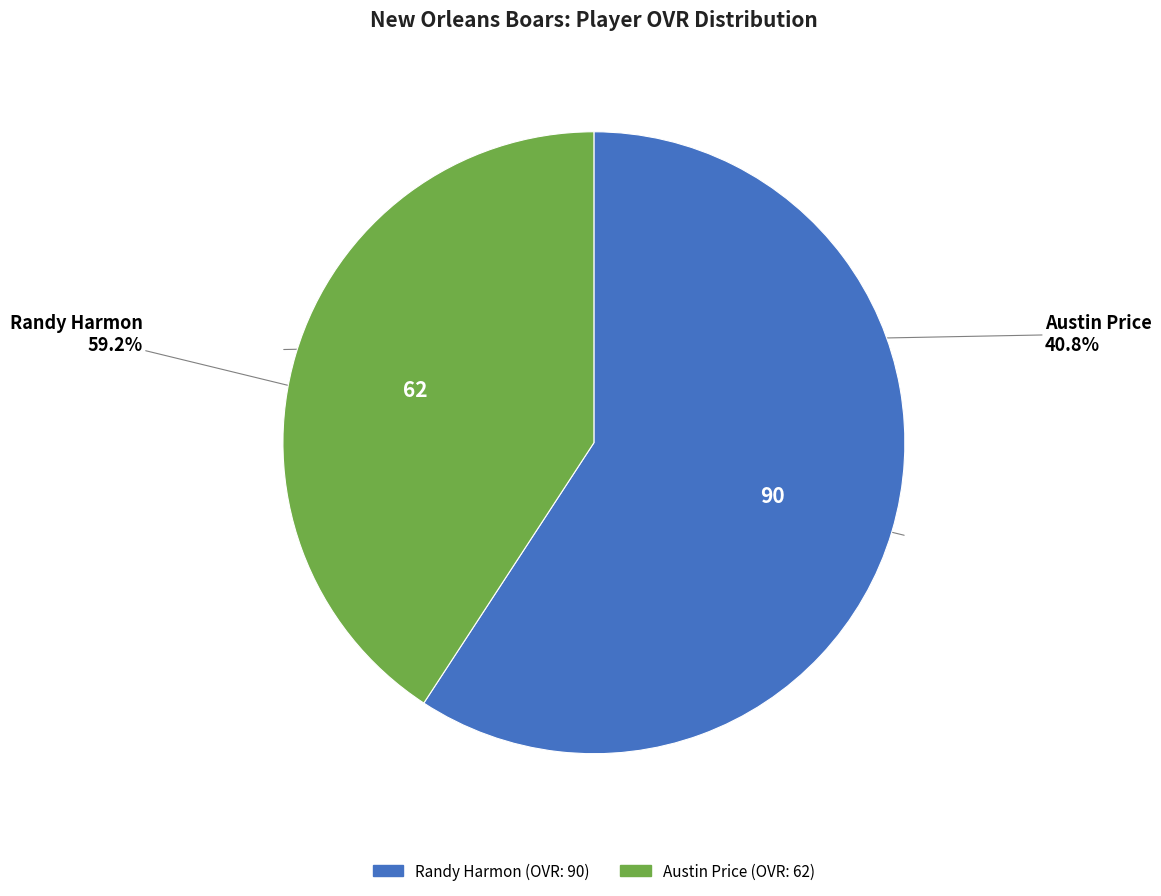

Between Randy Harmon and Austin Price, which is larger?

Randy Harmon